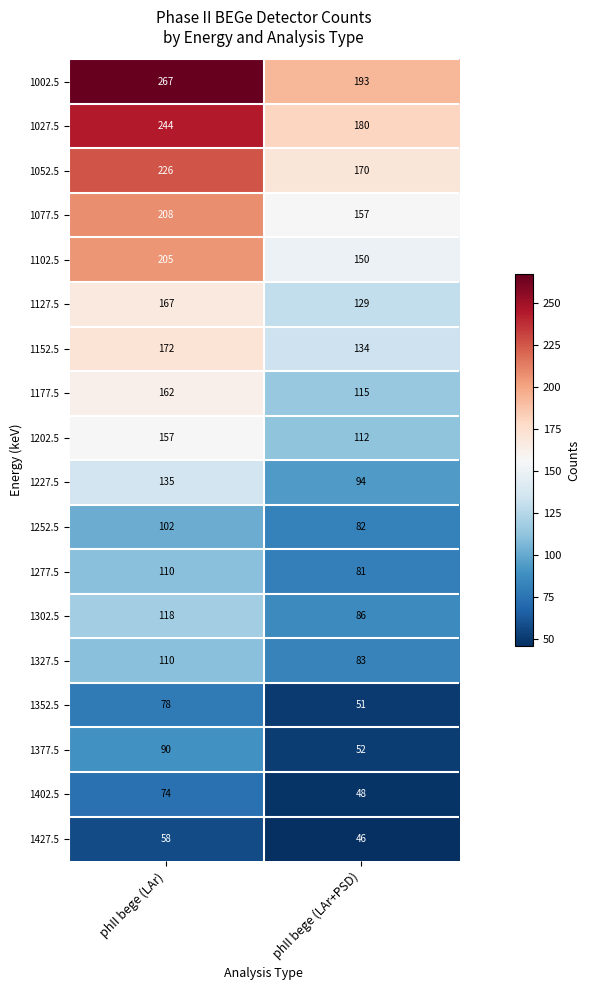

Which label corresponds to the largest value in the chart?

phII bege (LAr)